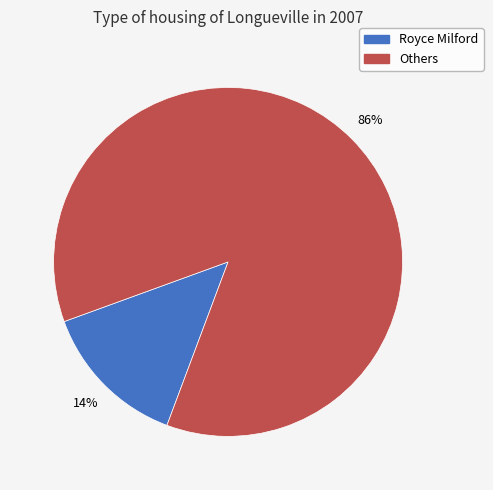

To the nearest percent, what is the average slice percentage?

50%